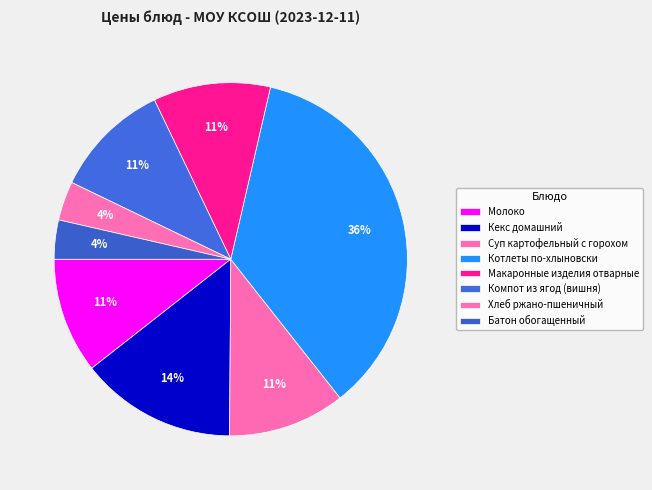

Which slice is the largest?

Котлеты по-хлыновски